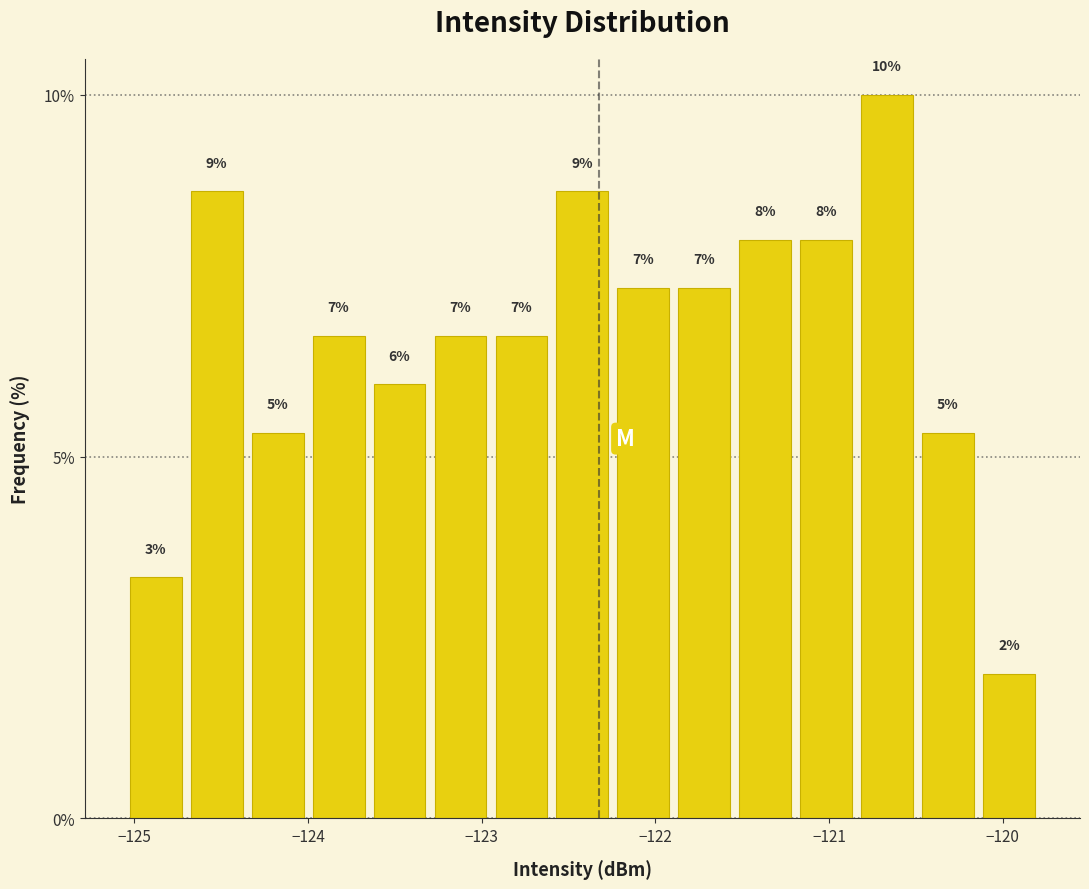

Around what value on the x-axis is the tallest bar? Give the approximate position of its centre, as read against the axis.

-120.7